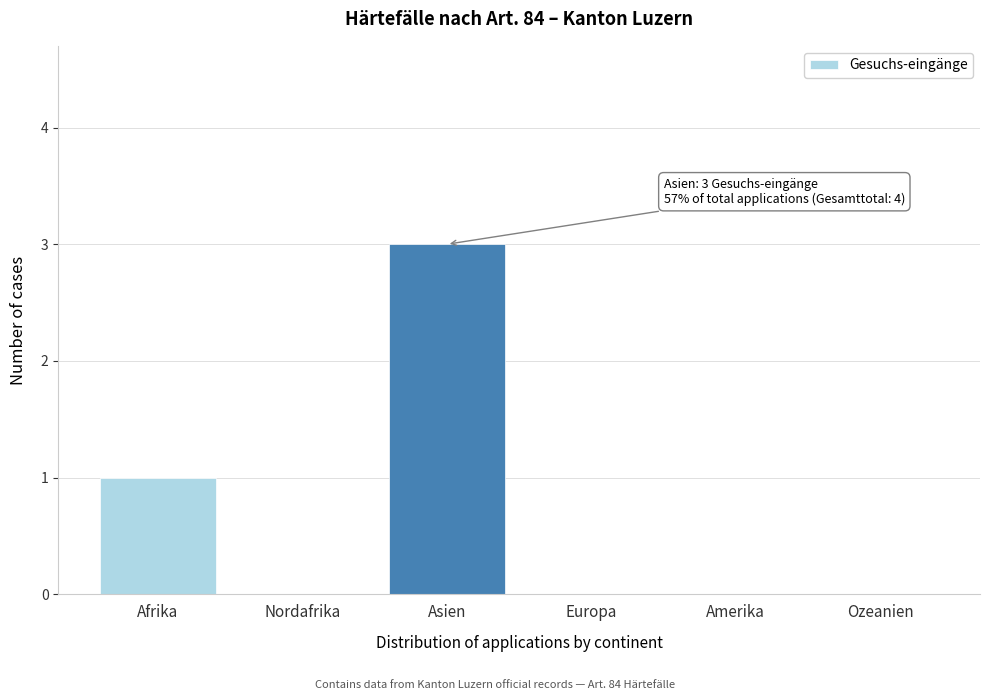

Reading right to left, list all the values displayed in this chart.

Ozeanien=0	Amerika=0	Europa=0	Asien=3	Nordafrika=0	Afrika=1